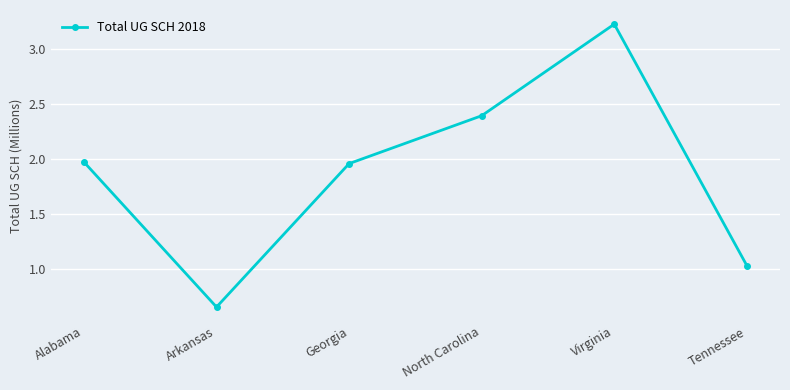

True or false: there are more than 1 points higher than both neighbors.

False